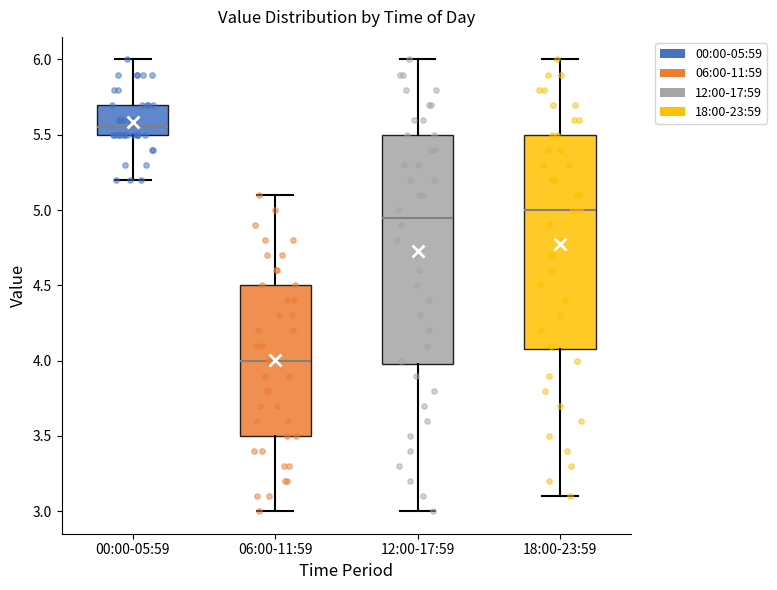

Where is the upper edge of the box for 18:00-23:59 on the y-axis? The values are not printed on the chart, so give them approximately, as read against the axis.

5.50